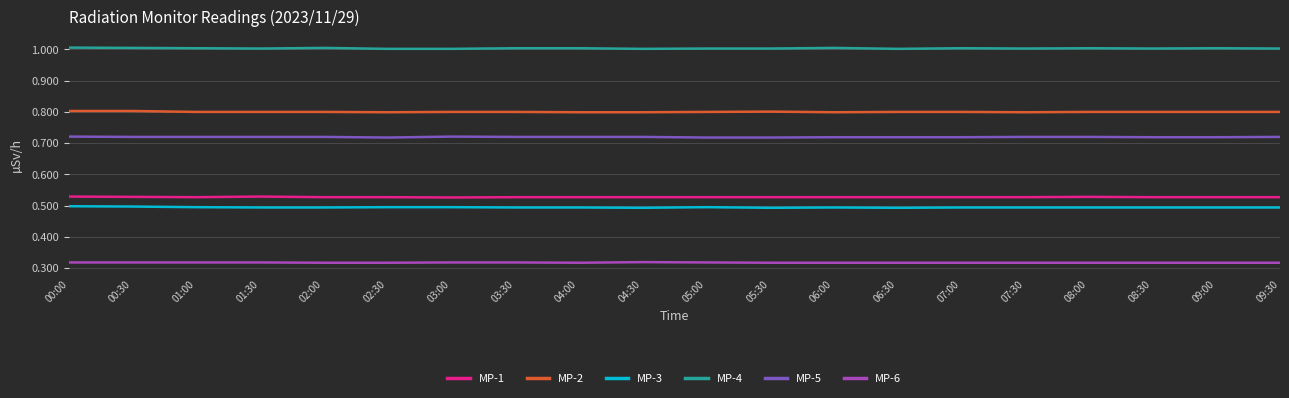

What position from the right is 03:00?

14